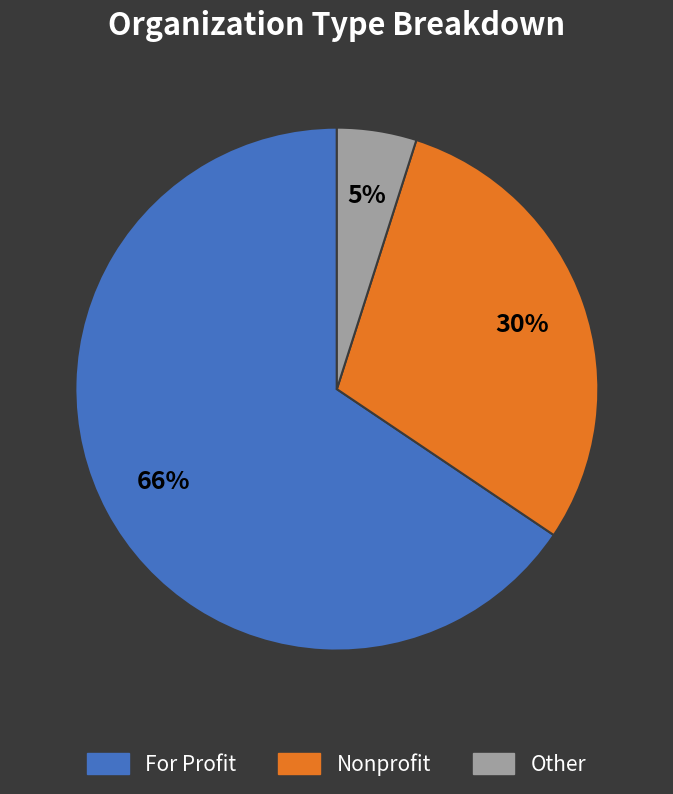

What is the largest slice in the pie chart?

For Profit